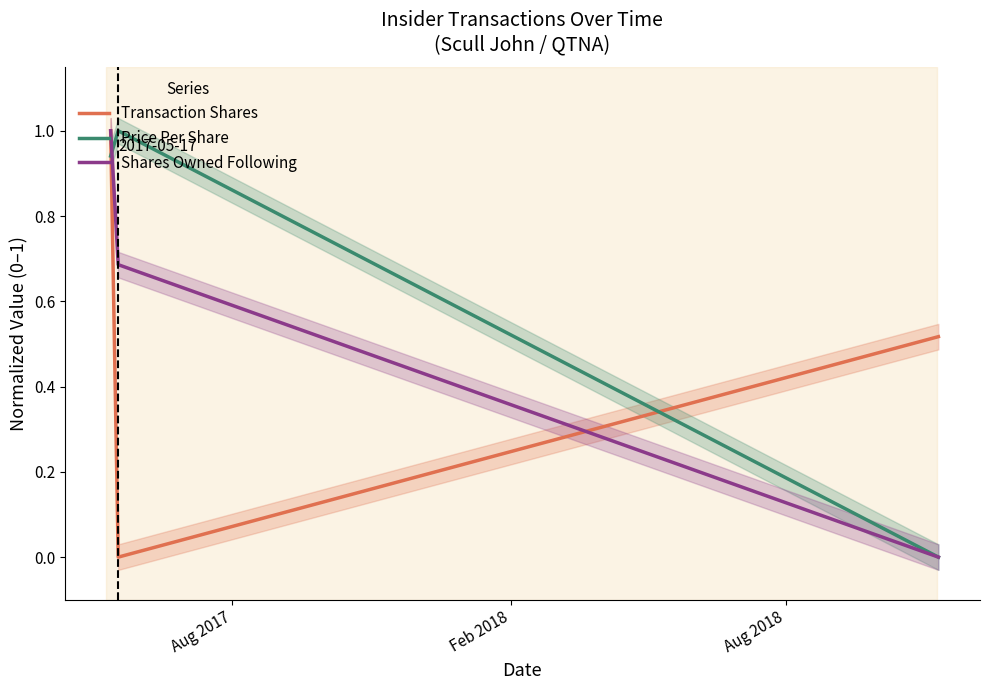

Does the chart have visible grid lines?

No